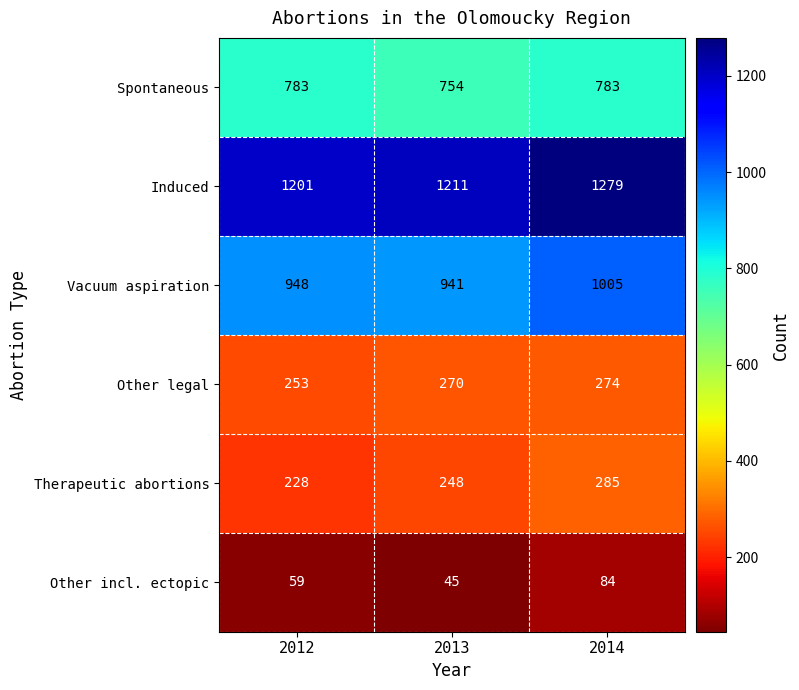

What is the approximate value of Other legal at 2012?

253